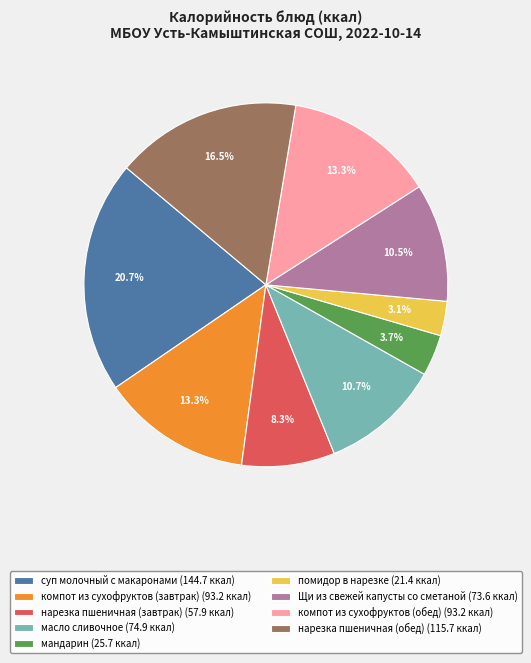

Is there any slice that represents more than half of the pie?

No